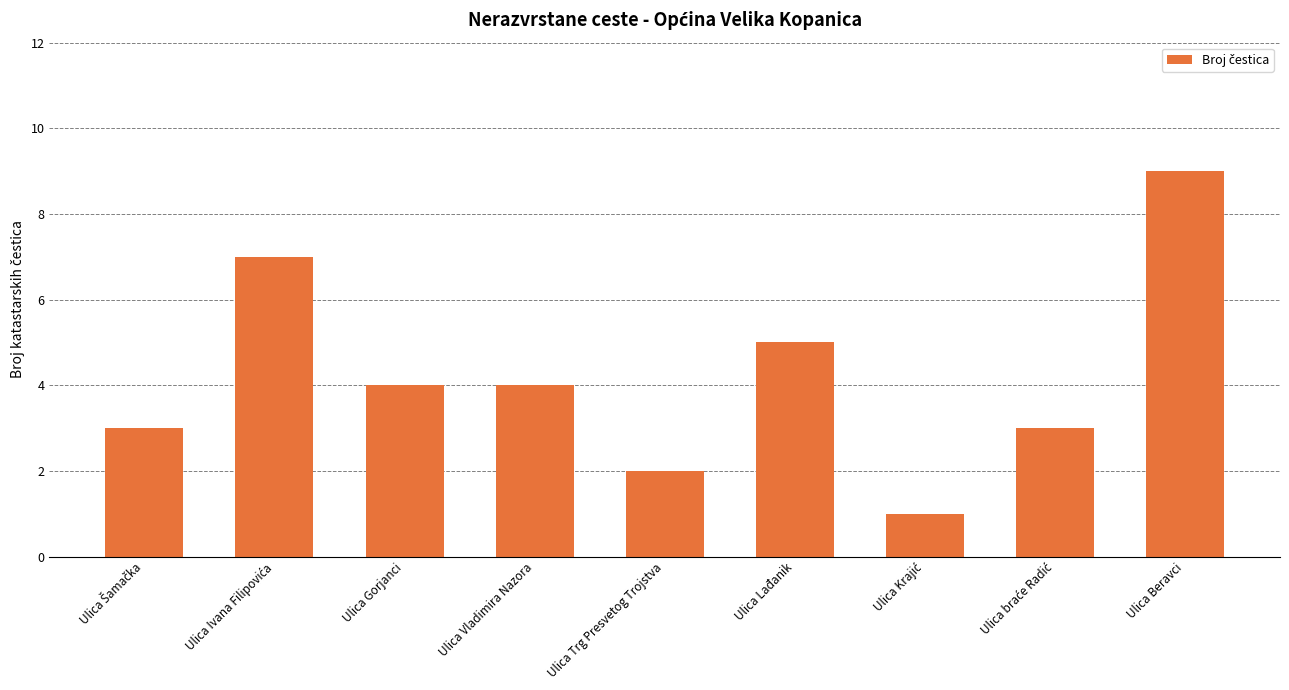

Count the values in the range 3 to 5.

5